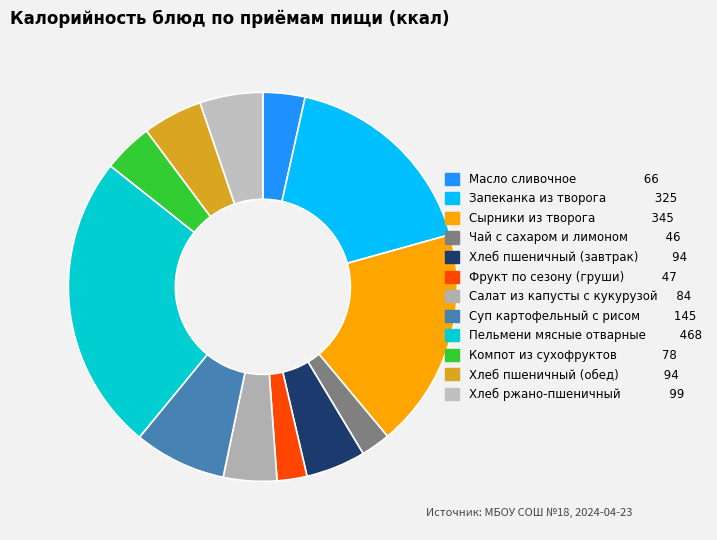

To the nearest percent, what percentage of the pie is Хлеб ржано-пшеничный?

5%